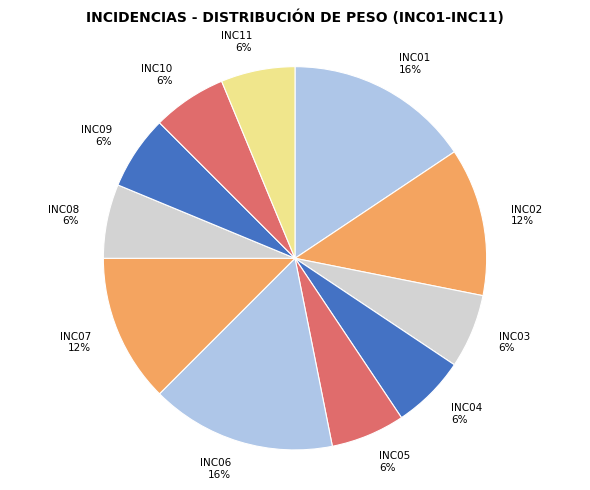

Is it true that INC03 is 6% of the pie?

True